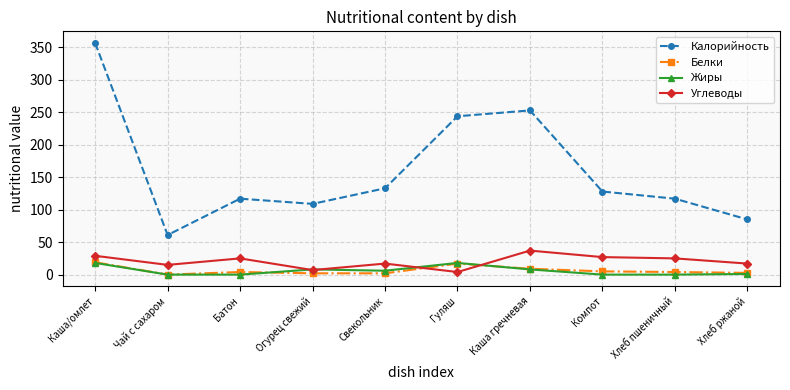

Between Огурец свежий and Каша гречневая, which series saw the biggest shift?

Калорийность